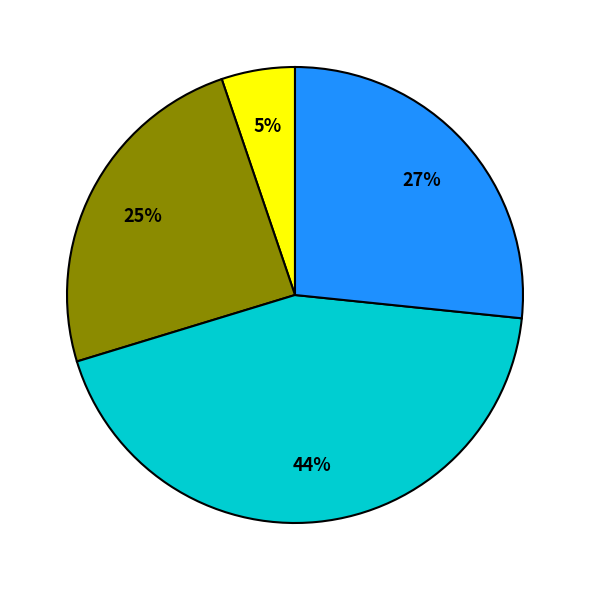

How many segments does this pie chart have?

4